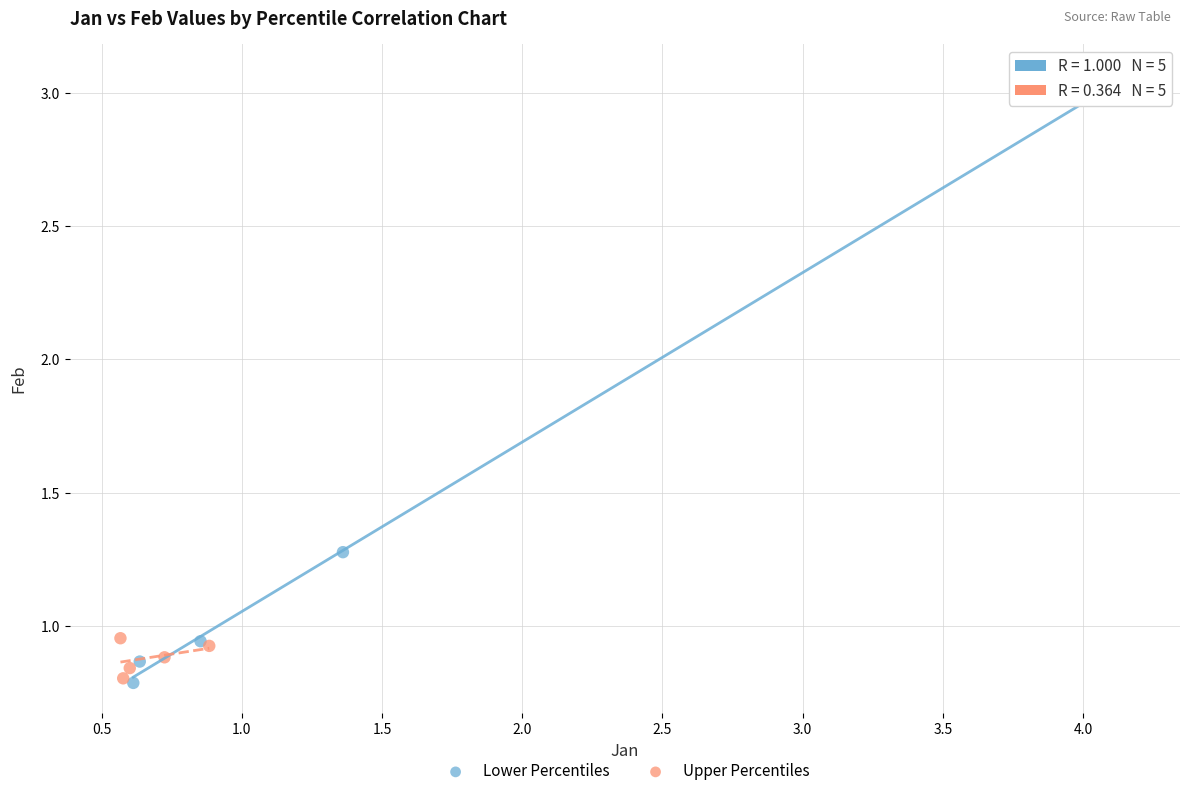

Which series contains the highest Y value?

Lower Percentiles